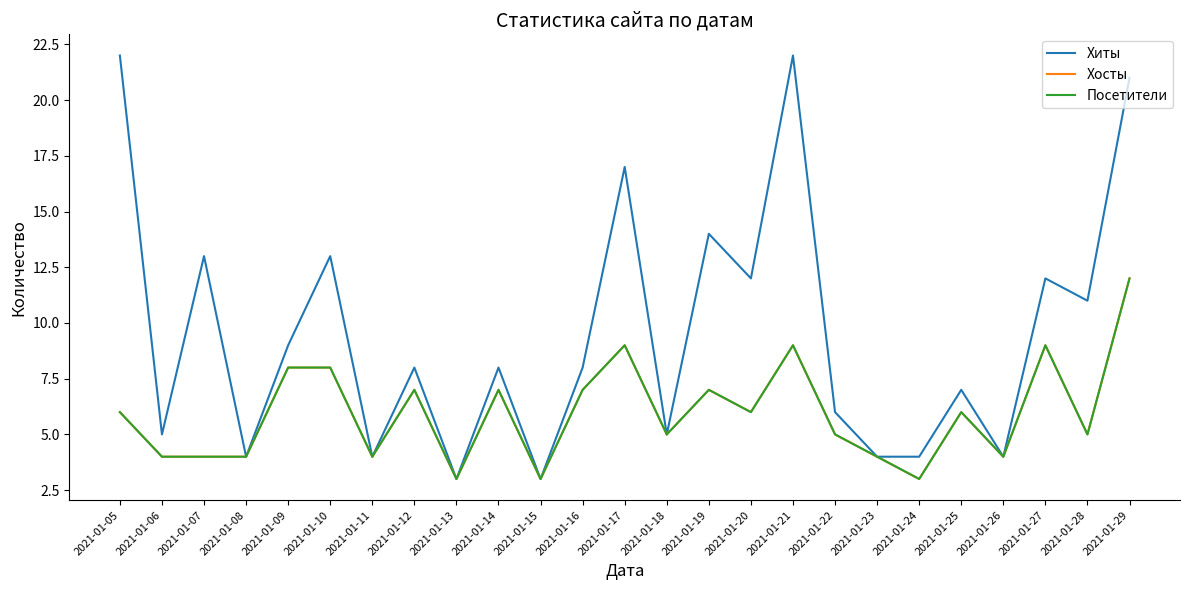

Does the chart display data point markers on the line(s)?

No